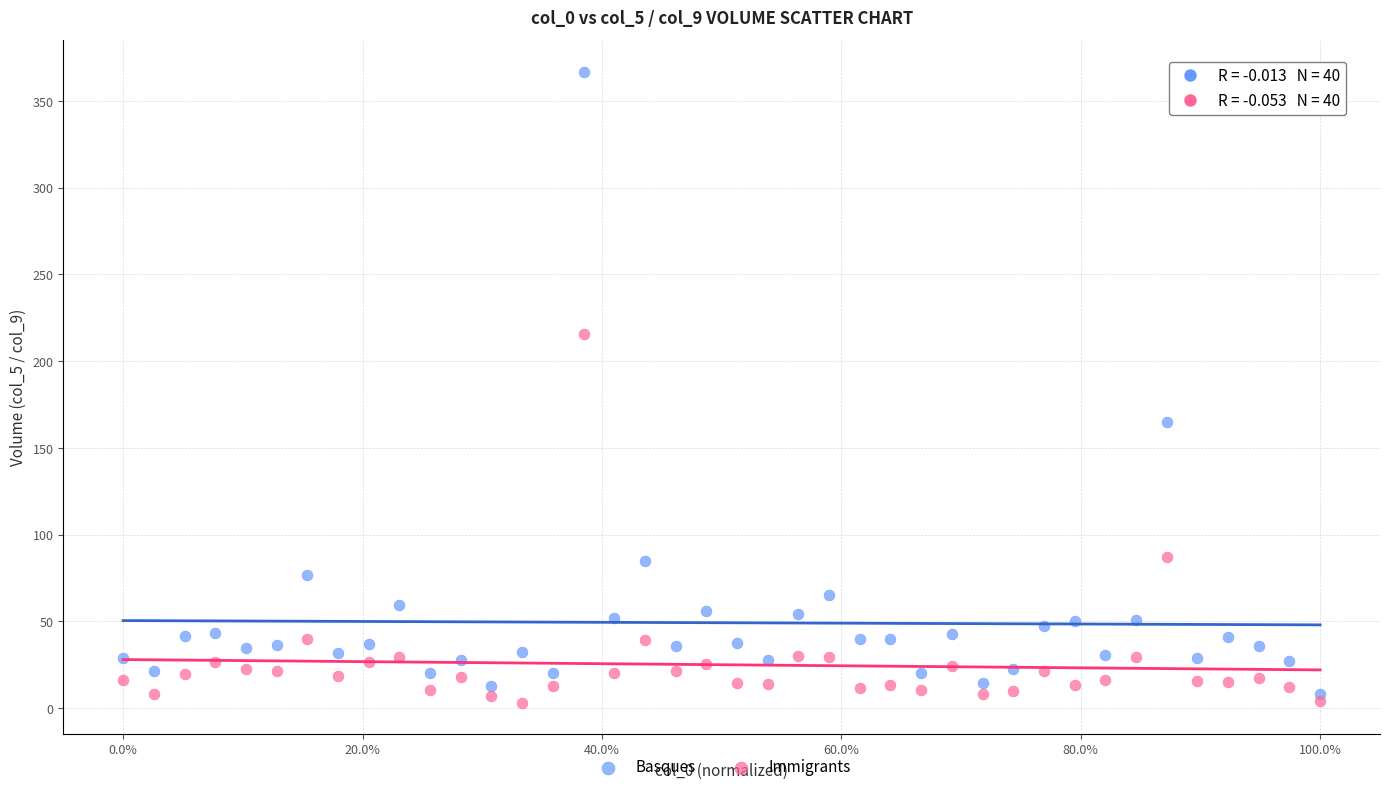

Which series contains the lowest Y value?

Immigrants